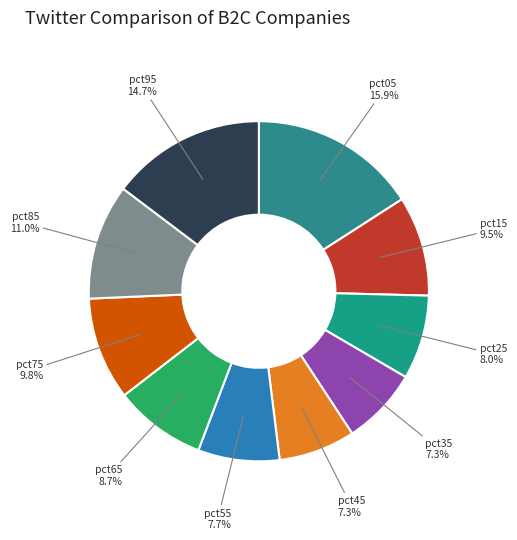

To the nearest percent, what is the average slice percentage?

10%